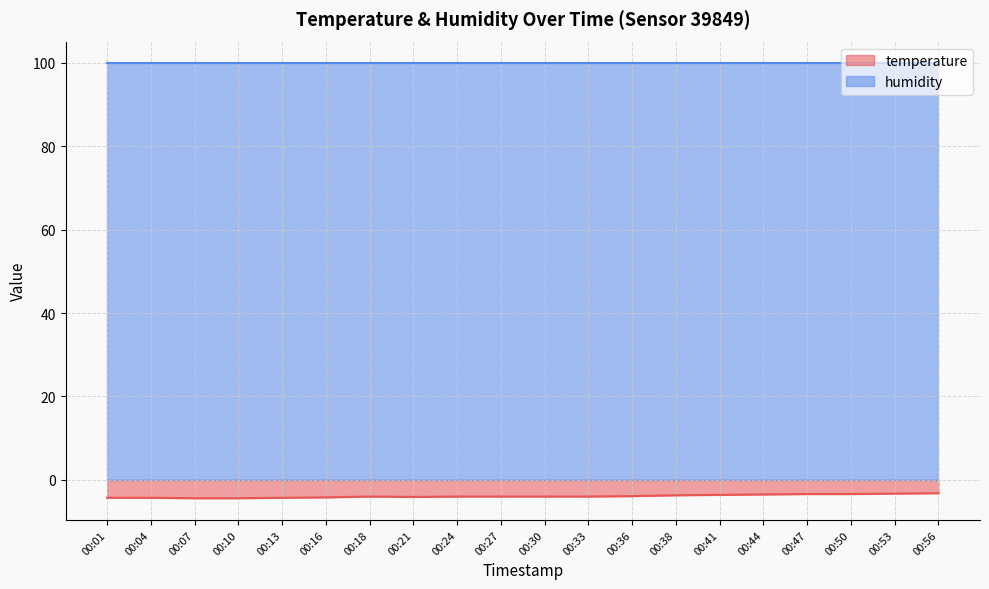

True or false: temperature and humidity intersect in this chart.

False